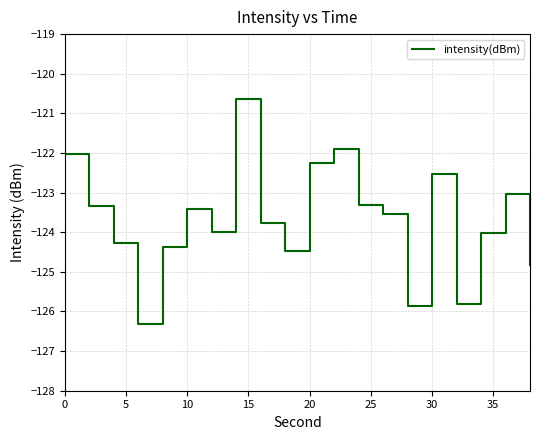

What is the smallest value displayed?

-126.3